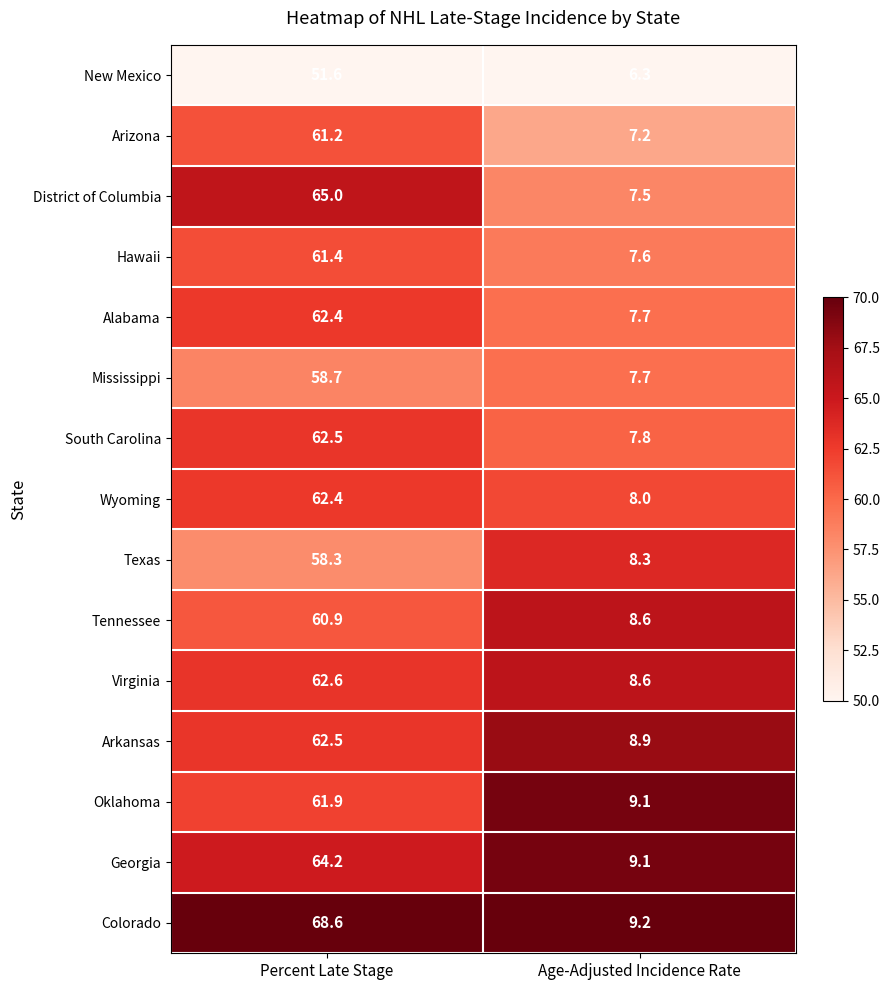

At which label does New Mexico first exceed 51?

Percent Late Stage